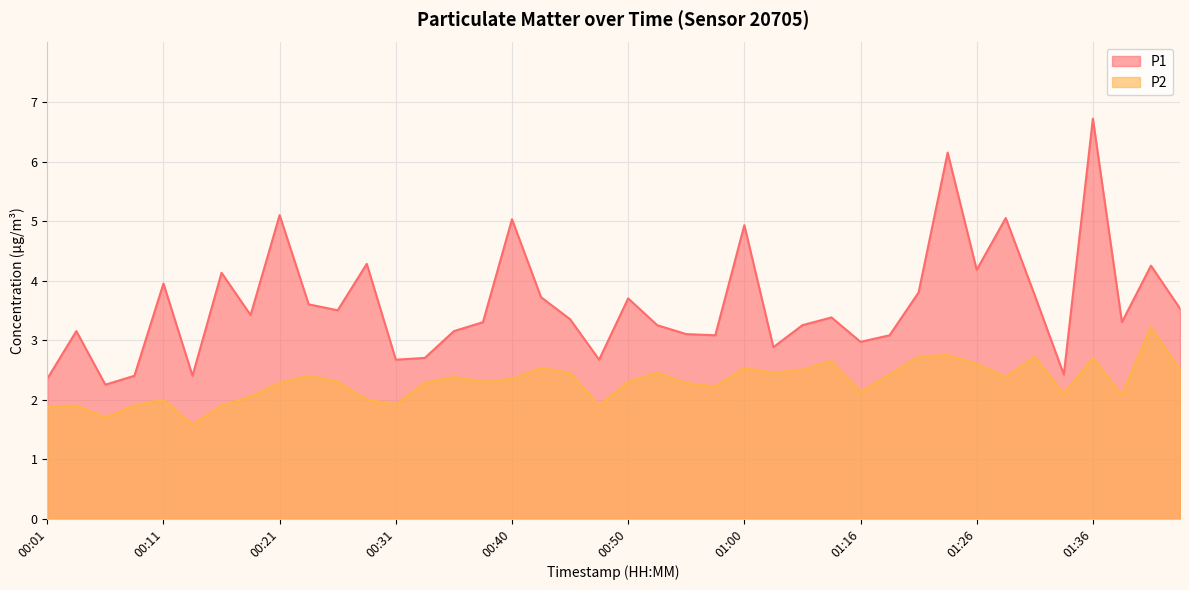

True or false: P2 and P1 intersect in this chart.

False